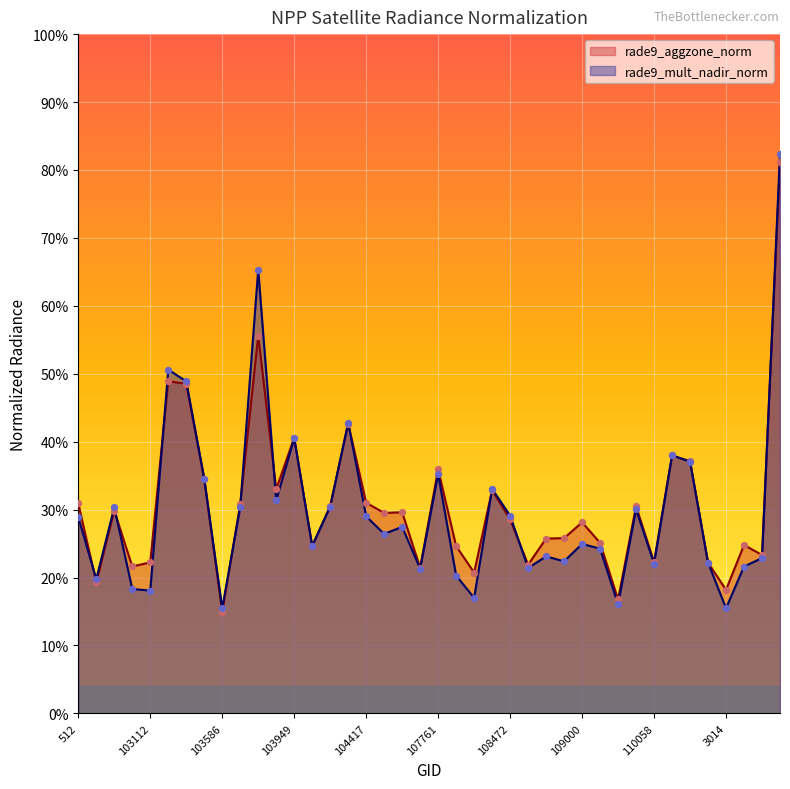

Which series has the widest spread of Y values?

rade9_mult_nadir_norm